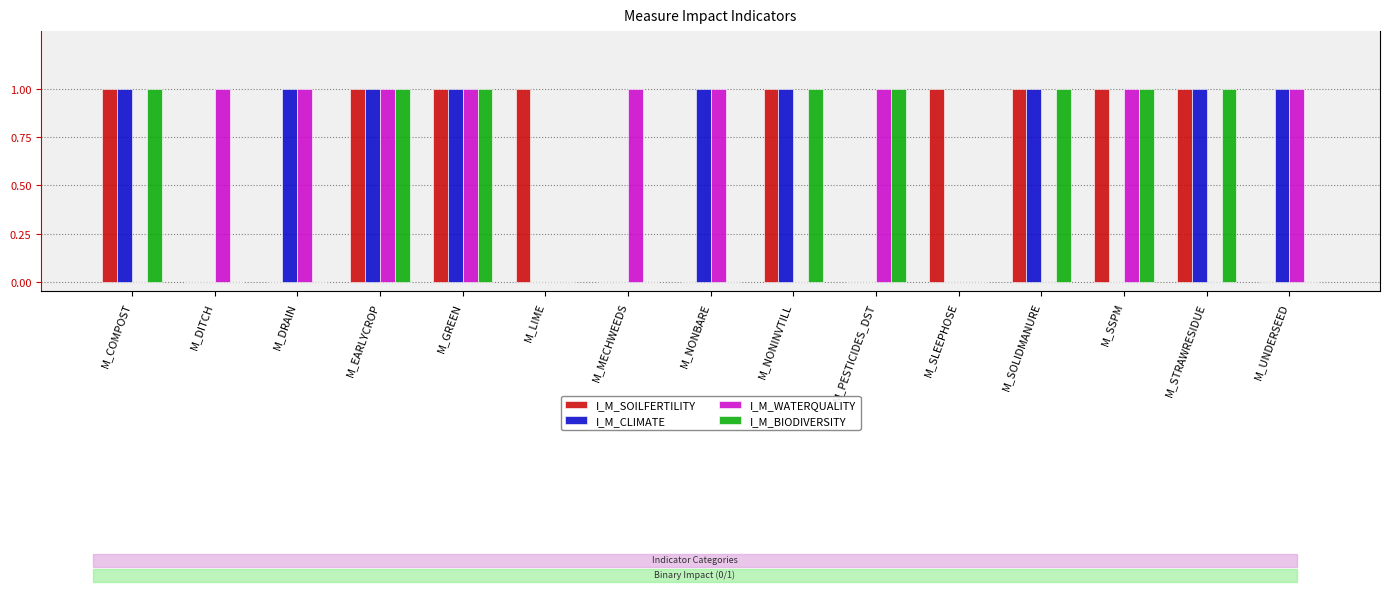

Is it true that I_M_WATERQUALITY equals 1 at M_EARLYCROP?

True